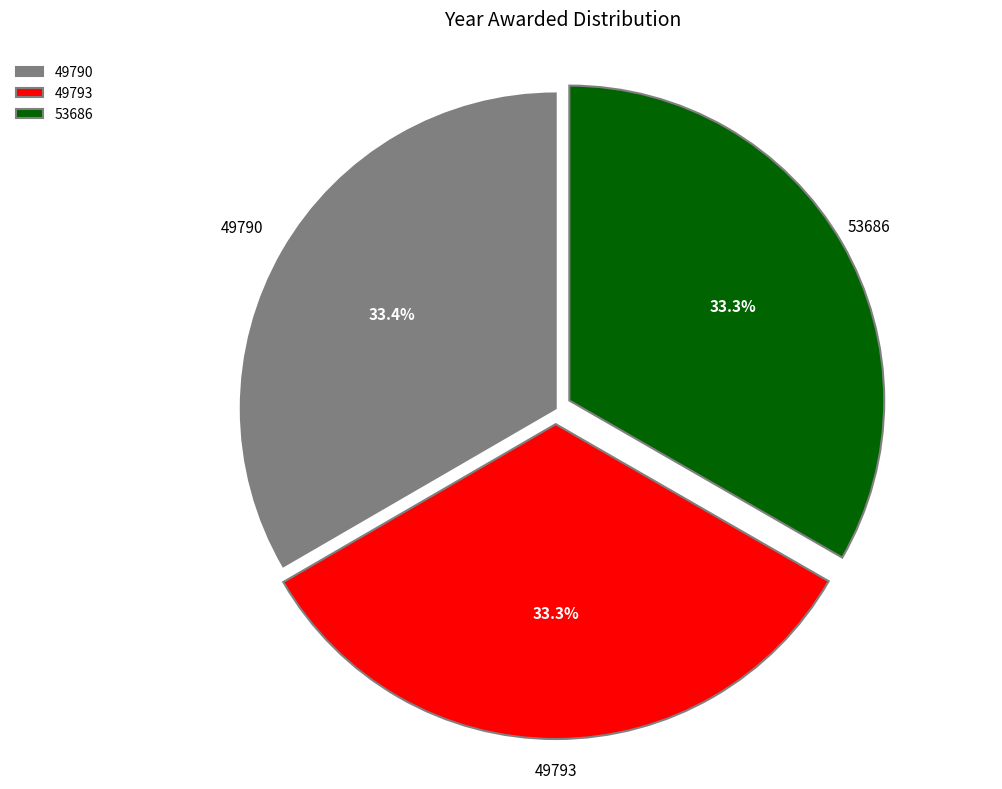

How many slices are in this pie chart?

3